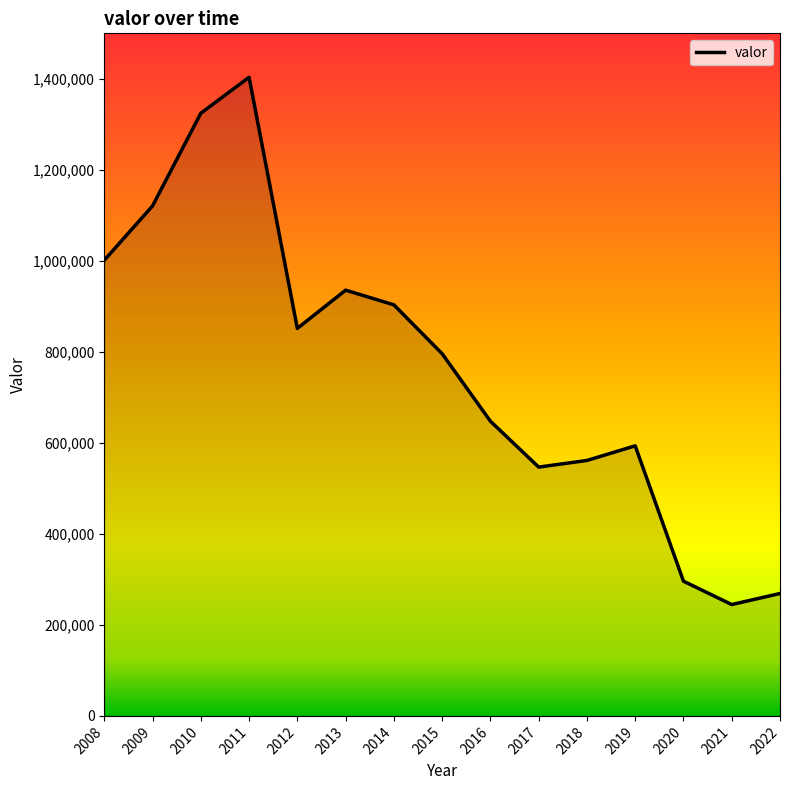

What is the change in value from 2016 to 2021?

-402927